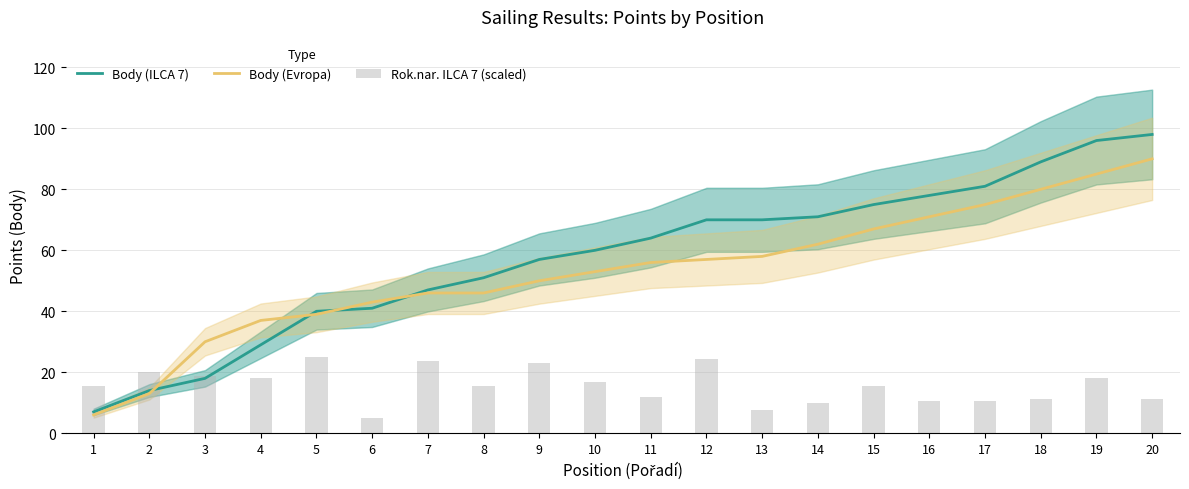

At which category does the chart reach its minimum across all series?

6